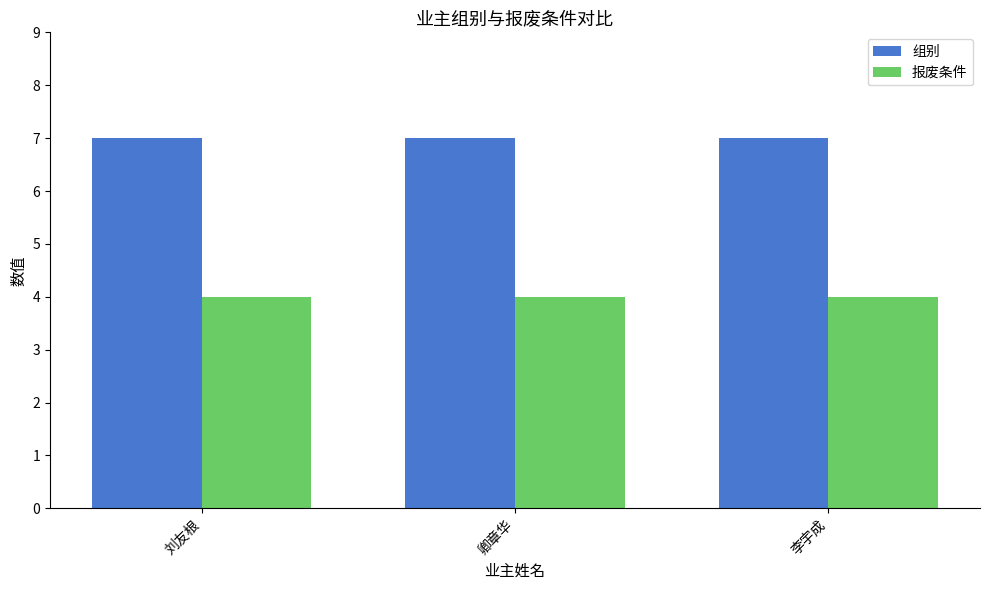

Which series has the largest total across all categories?

组别